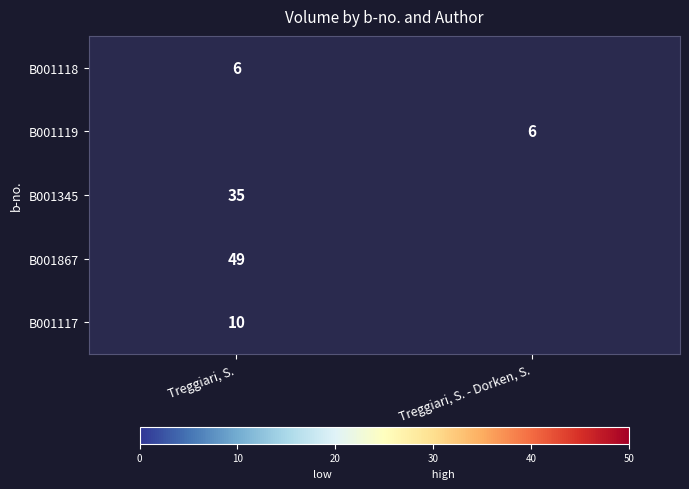

The value of B001119 at Treggiari, S. - Dorken, S. is 6. True or false?

True